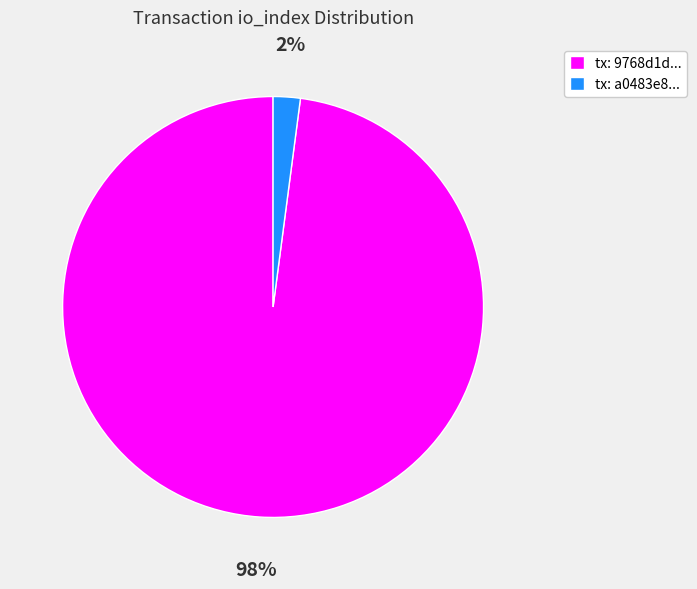

Which slice is the smallest?

tx: a0483e8...